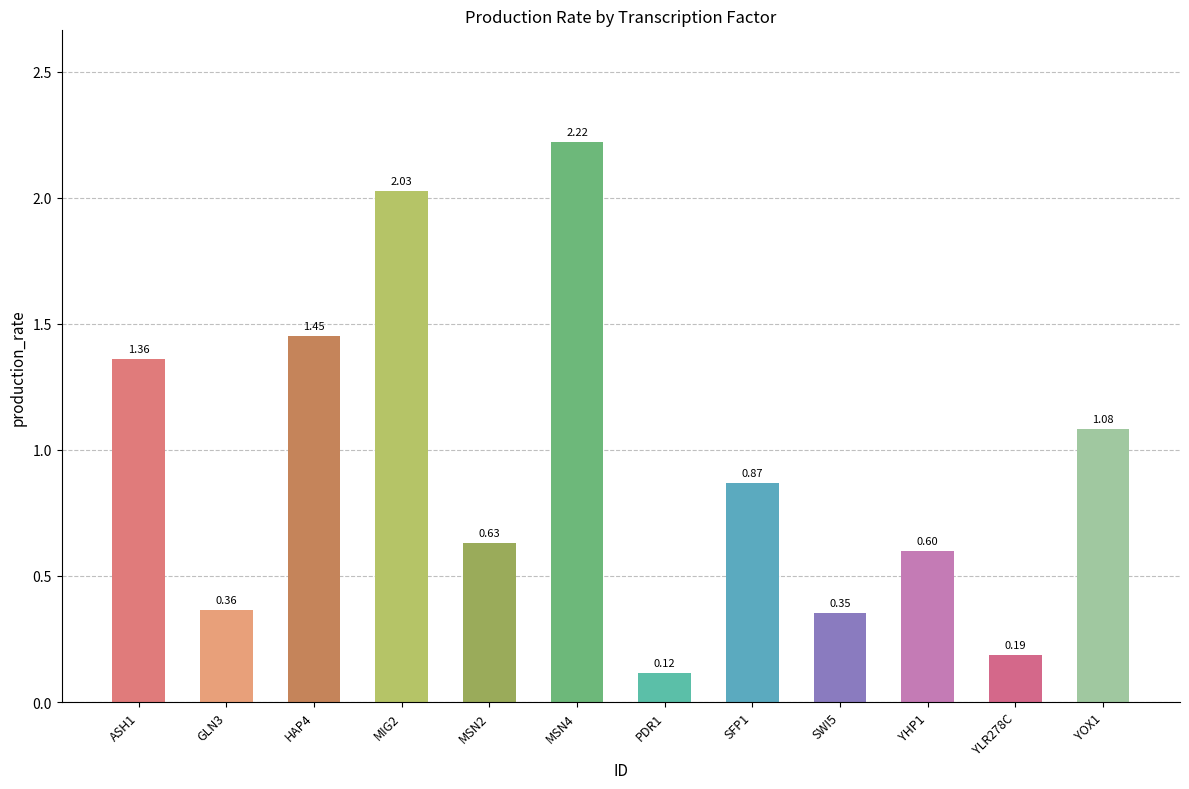

Between MSN2 and HAP4, which is larger?

HAP4